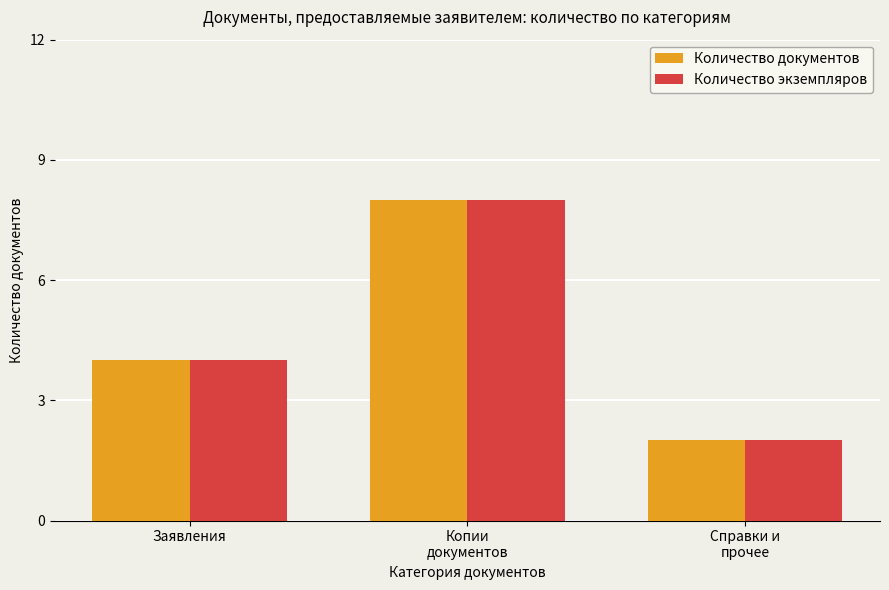

What is the label of the 3rd bar from the right?

Заявления